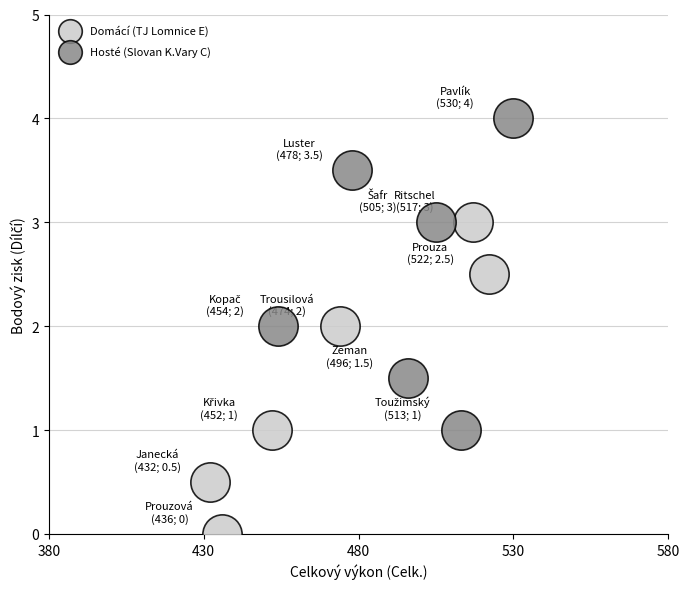

What are all the series names shown in the legend?

Domácí (TJ Lomnice E), Hosté (Slovan K.Vary C)